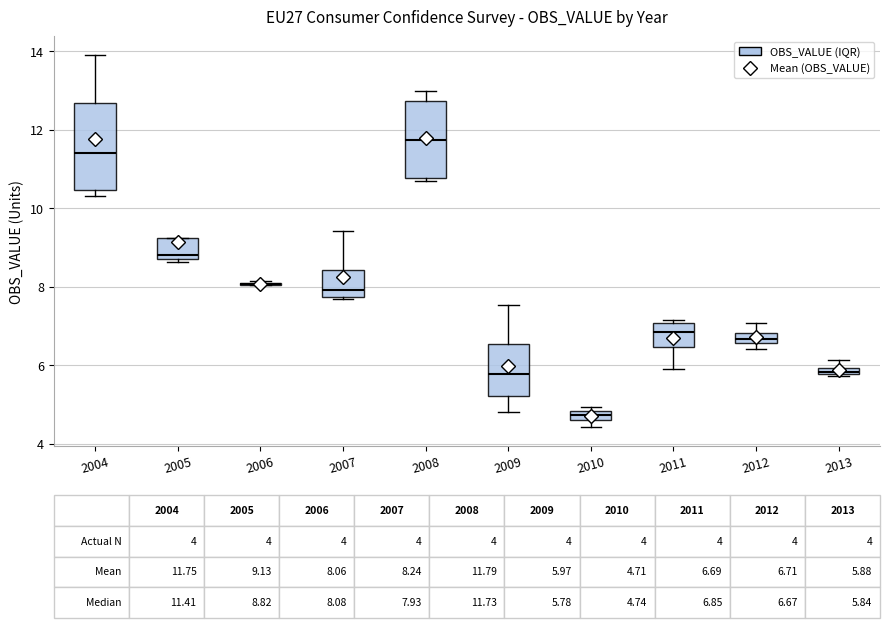

Comparing the boxes themselves (not the whiskers), which one is the tallest?

2004